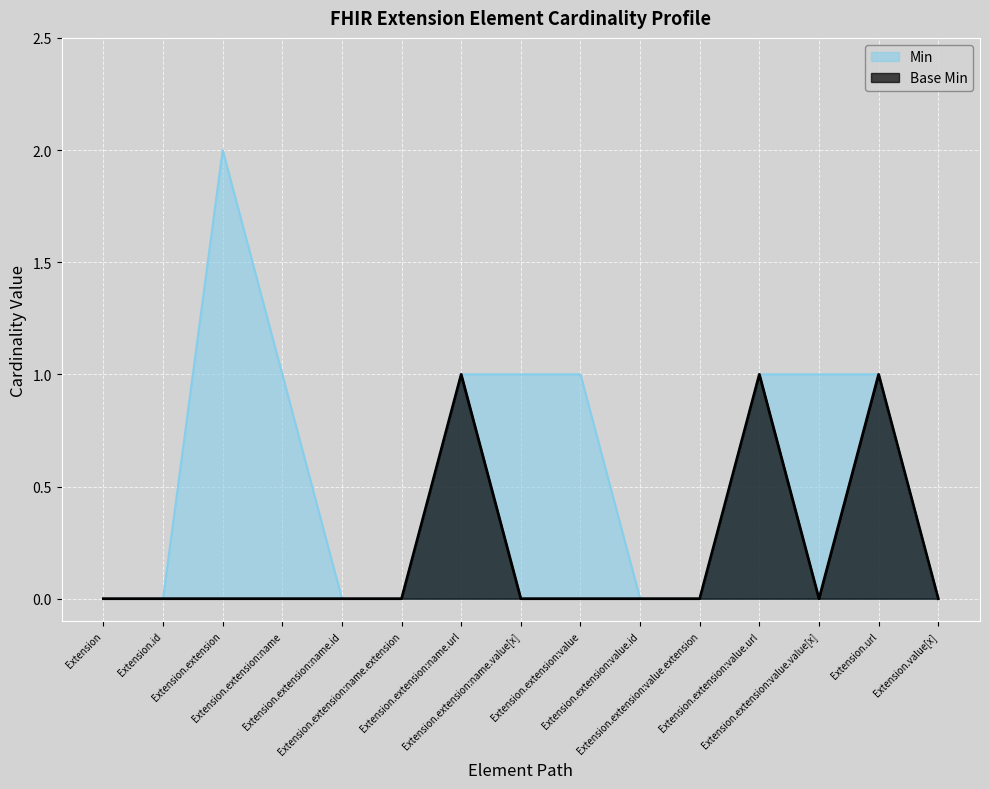

At which category does the chart reach its peak across all series?

Extension.extension